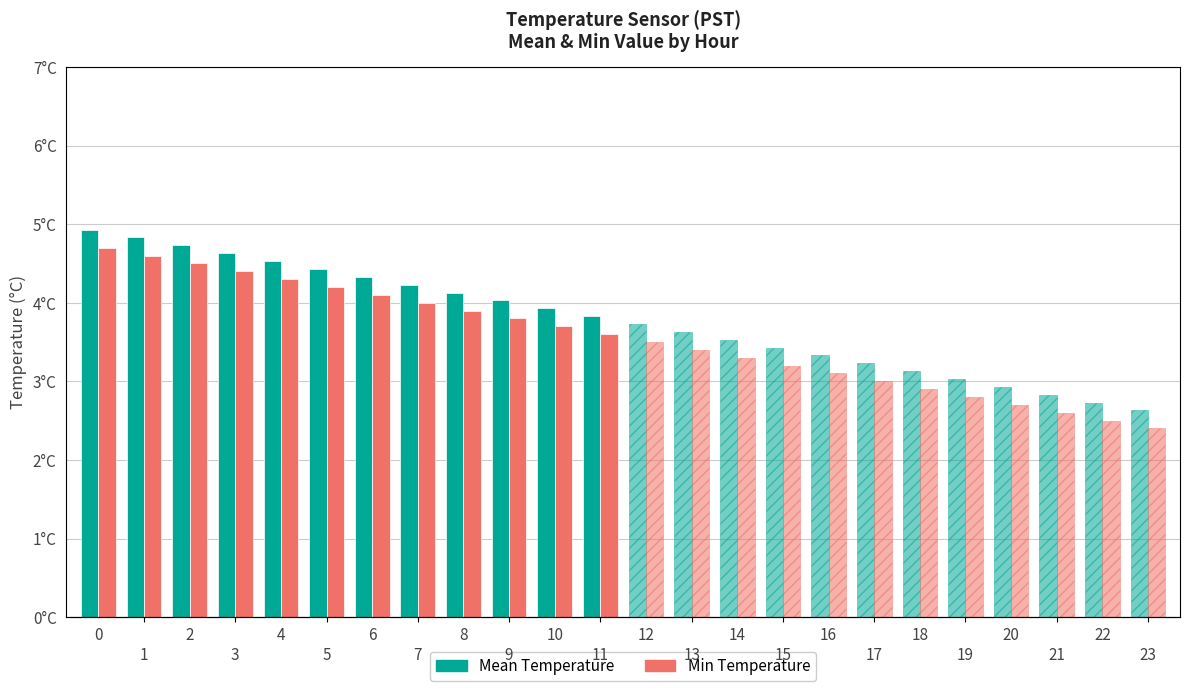

Which series changed the most between 2 and 10?

Mean Temperature